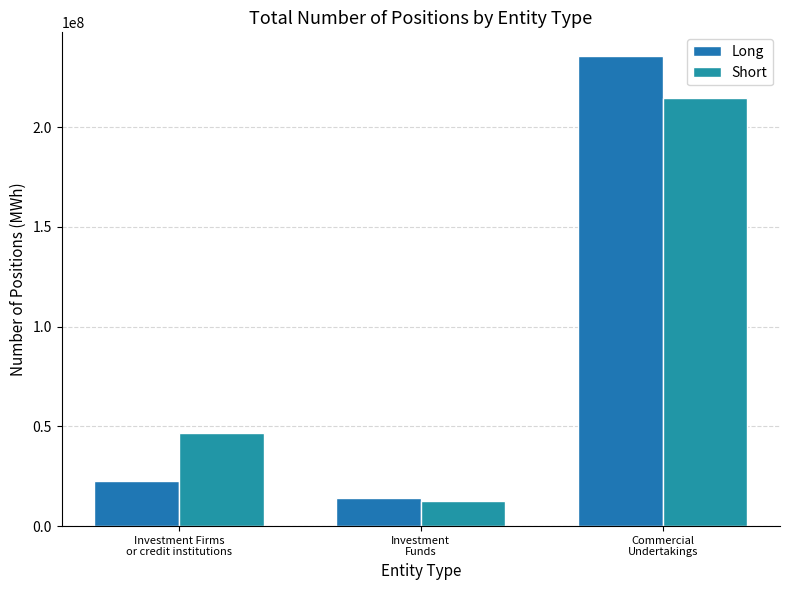

How many bars are there in each group?

2